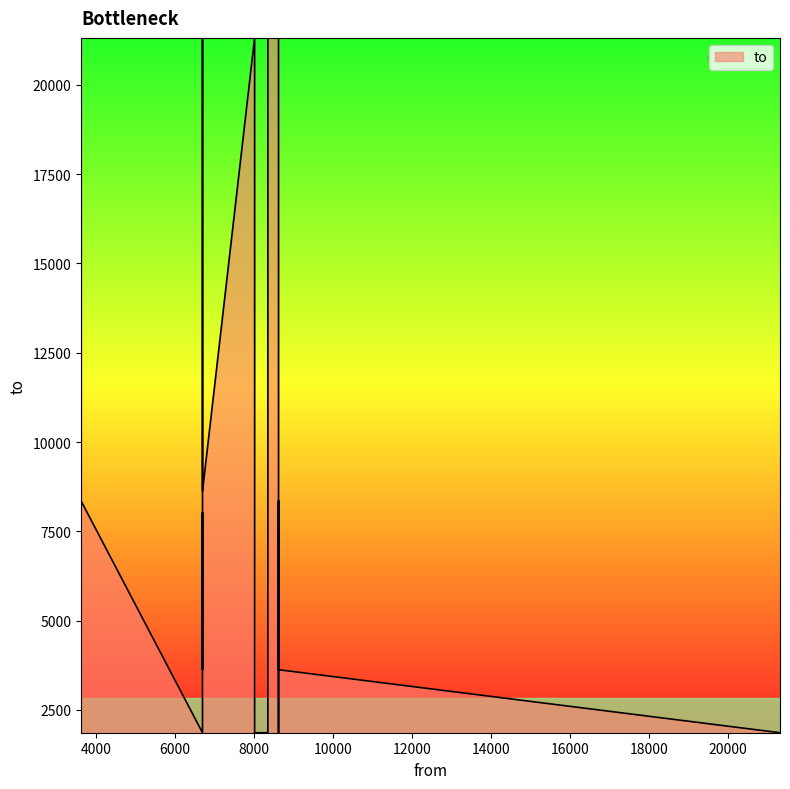

Where does the data first go above 8019?

8354